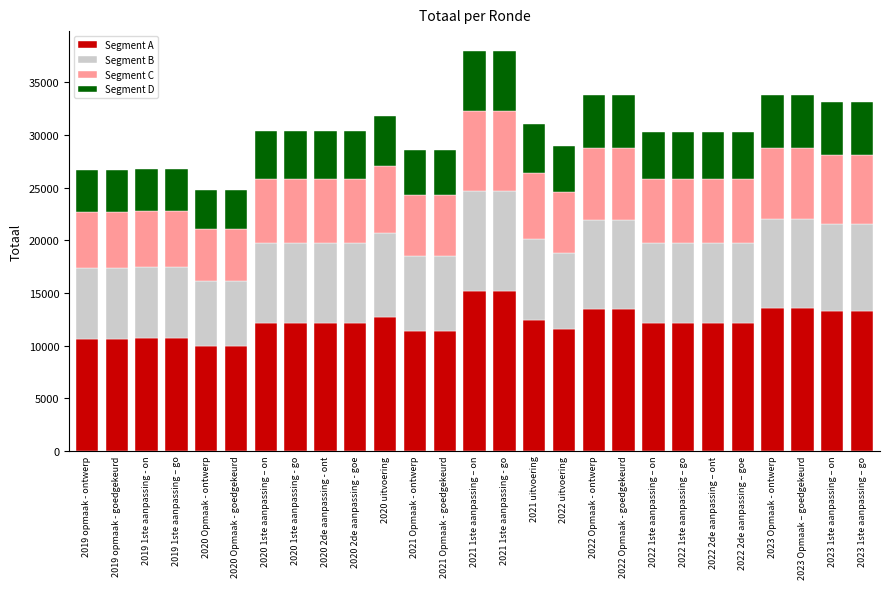

What is the difference between the Segment A values at 2020 Opmaak - ontwerp and 2021 1ste aanpassing - go?

5277.2